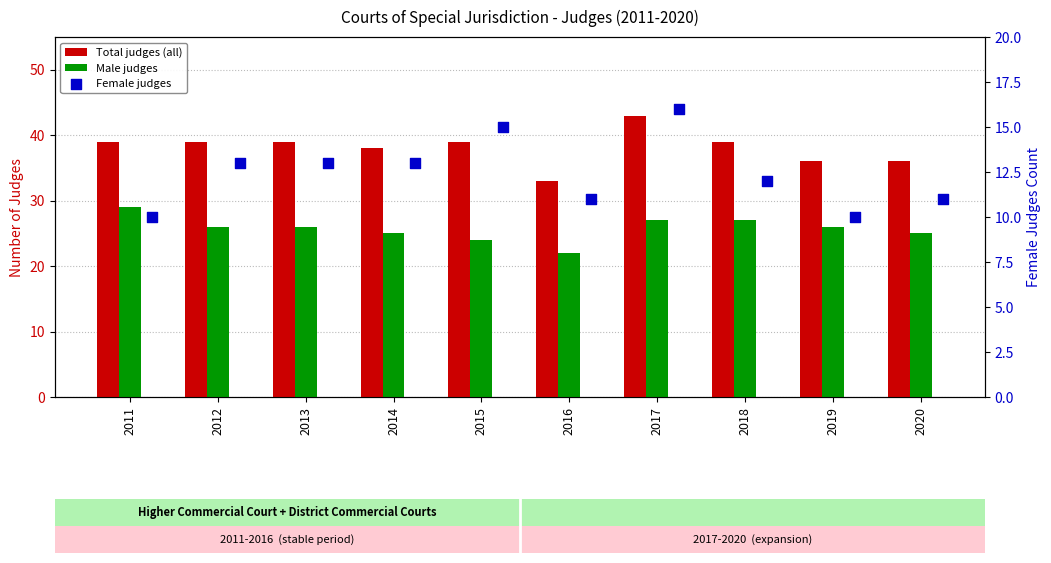

Which series has the largest total across all categories?

Total judges (all)